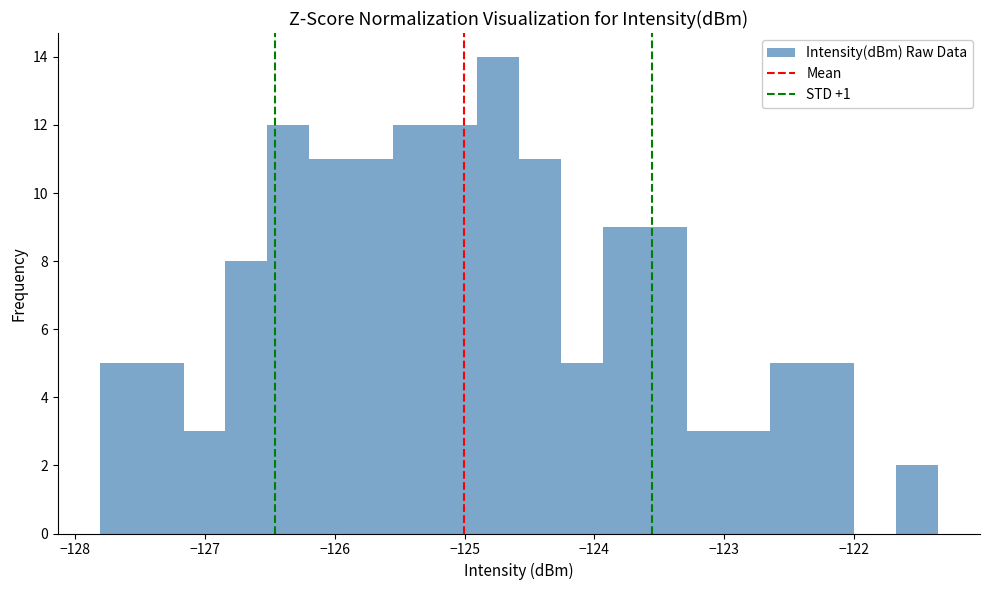

Read against the x-axis, roughly where is the centre of the tallest bar?

-124.7